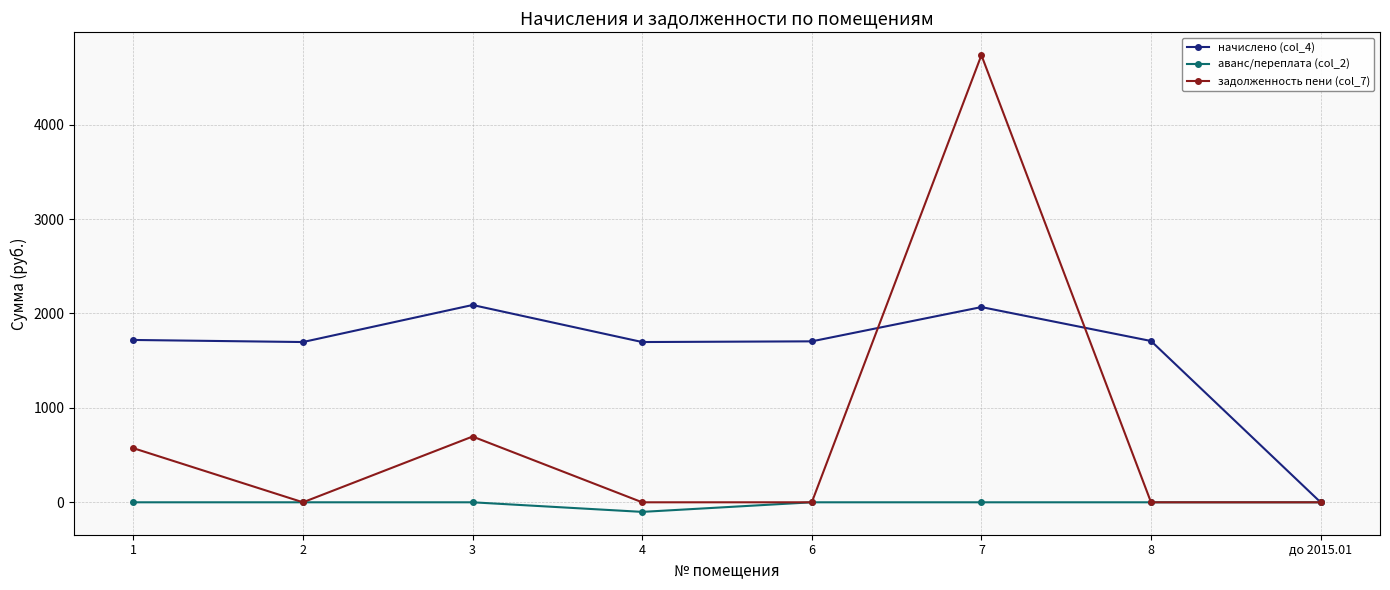

What is the total value across all series at 6?

1704.7